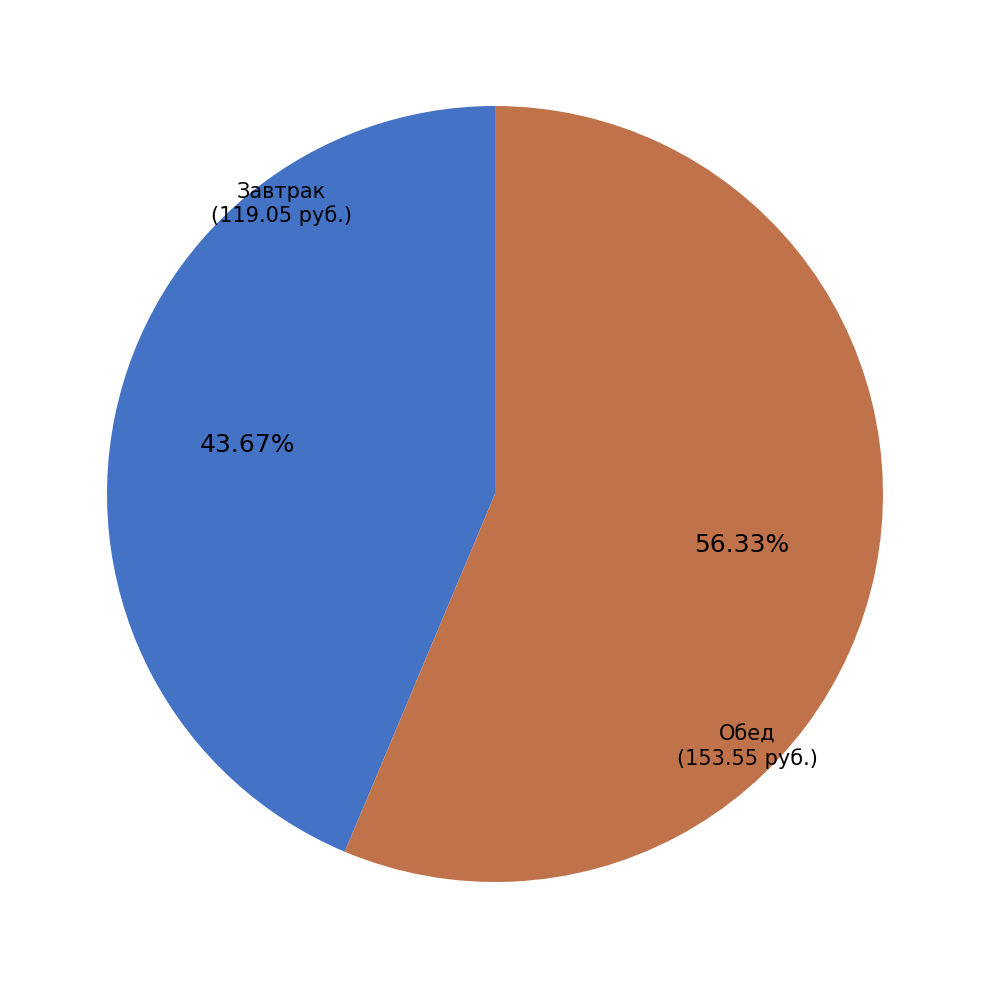

Is there any slice that represents more than half of the pie?

Yes